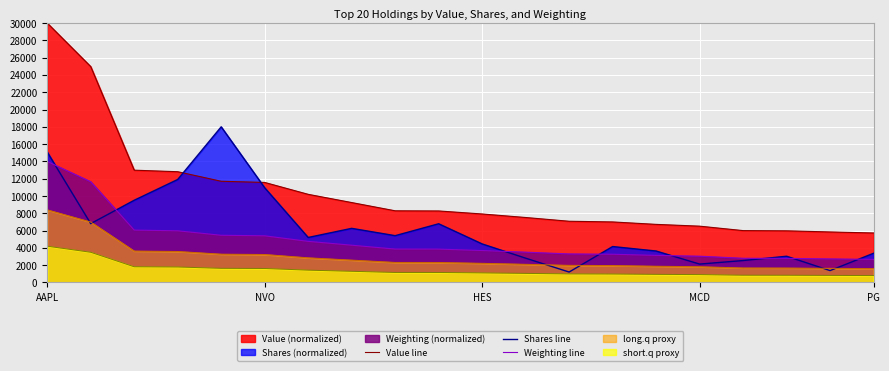

Which series has the largest total across all categories?

Value line